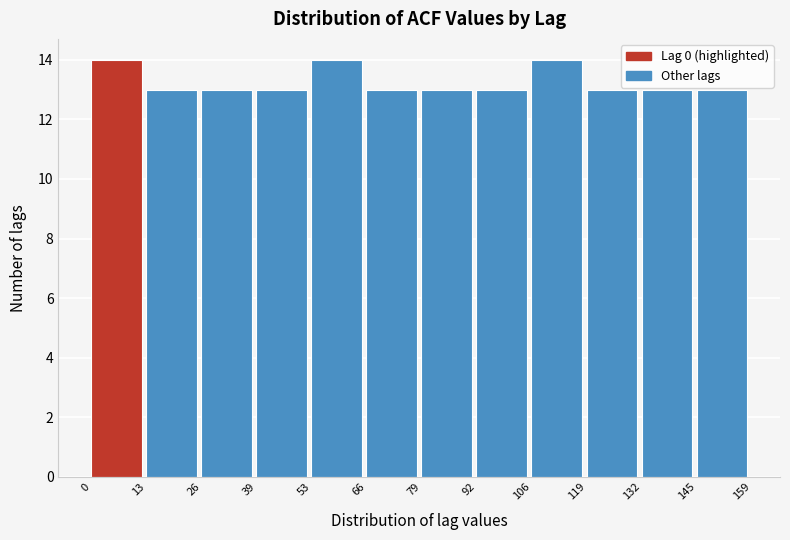

How tall is the bar that spans 132 to 145 on the x-axis? The values are not printed on the chart, so give them approximately, as read against the axis.

13